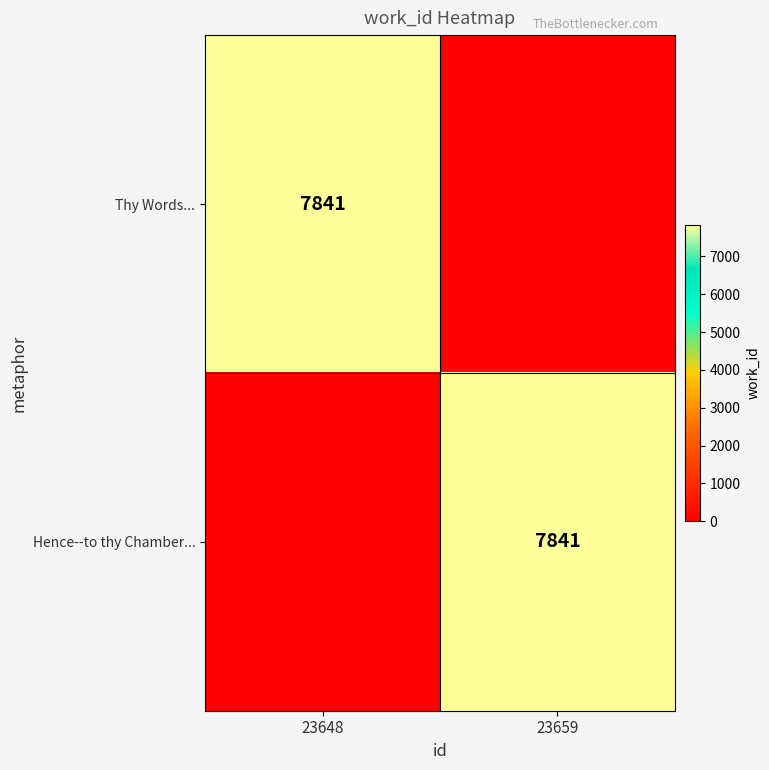

The Hence--to thy Chamber... series shows 13104 at 23659. True or false?

False